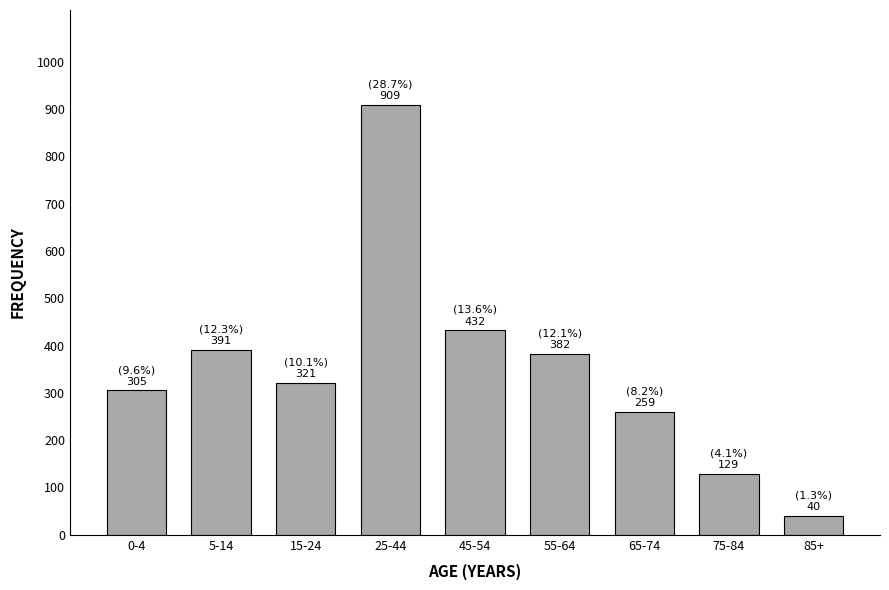

Reading left to right, what are all the values shown in this chart?

305	391	321	909	432	382	259	129	40